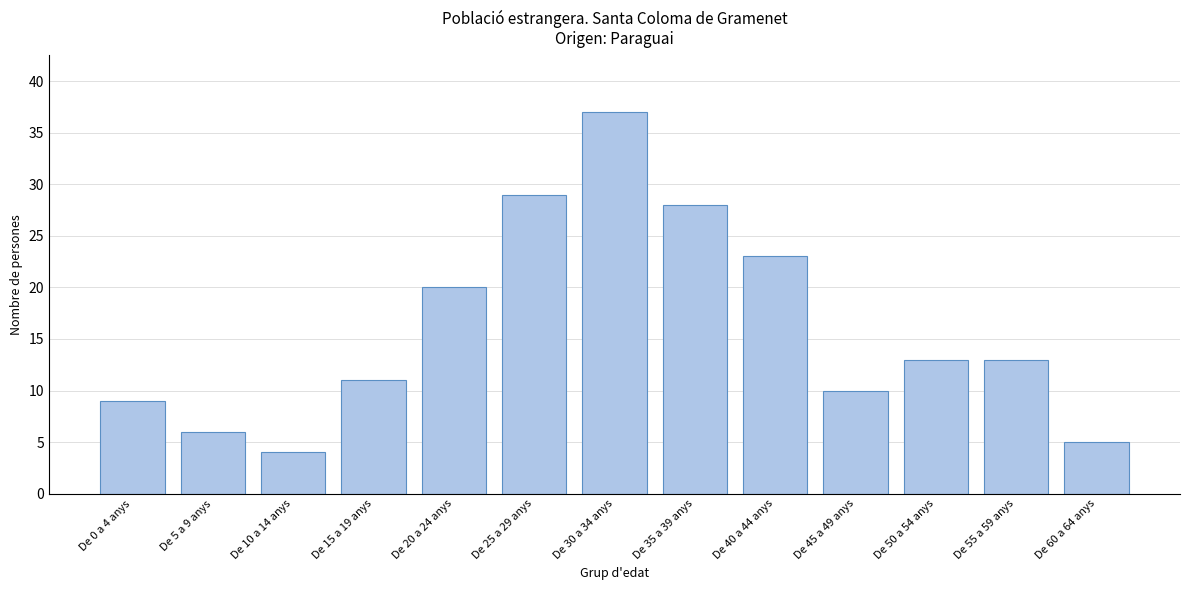

Reading left to right, transcribe all the data shown in this chart.

De 0 a 4 anys=9	De 5 a 9 anys=6	De 10 a 14 anys=4	De 15 a 19 anys=11	De 20 a 24 anys=20	De 25 a 29 anys=29	De 30 a 34 anys=37	De 35 a 39 anys=28	De 40 a 44 anys=23	De 45 a 49 anys=10	De 50 a 54 anys=13	De 55 a 59 anys=13	De 60 a 64 anys=5